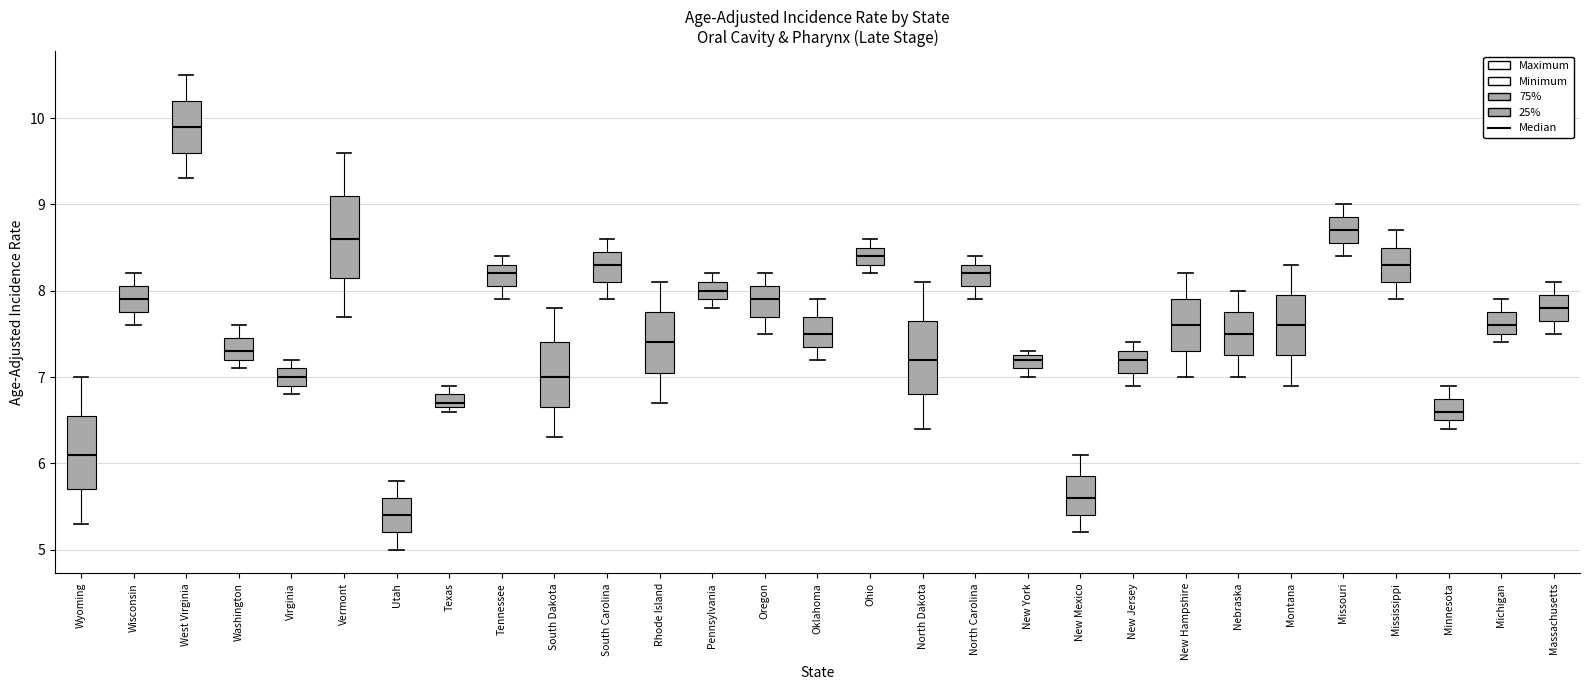

Reading left to right, transcribe this box plot: for each box, give where its median line is, the range the box spans, and where its two whiskers end, as read against the y-axis. The values are not printed on the chart, so give them approximately, as read against the axis.

Wyoming: median 6.1, box 5.7 to 6.6, whiskers 5.3 to 7.0
Wisconsin: median 7.9, box 7.8 to 8.1, whiskers 7.6 to 8.2
West Virginia: median 9.9, box 9.6 to 10.2, whiskers 9.3 to 10.5
Washington: median 7.3, box 7.2 to 7.5, whiskers 7.1 to 7.6
Virginia: median 7.0, box 6.9 to 7.1, whiskers 6.8 to 7.2
Vermont: median 8.6, box 8.2 to 9.1, whiskers 7.7 to 9.6
Utah: median 5.4, box 5.2 to 5.6, whiskers 5.0 to 5.8
Texas: median 6.7 (just above the box's lower edge), box 6.7 to 6.8, whiskers 6.6 to 6.9
Tennessee: median 8.2, box 8.1 to 8.3, whiskers 7.9 to 8.4
South Dakota: median 7.0, box 6.7 to 7.4, whiskers 6.3 to 7.8
South Carolina: median 8.3, box 8.1 to 8.5, whiskers 7.9 to 8.6
Rhode Island: median 7.4, box 7.1 to 7.8, whiskers 6.7 to 8.1
Pennsylvania: median 8.0, box 7.9 to 8.1, whiskers 7.8 to 8.2
Oregon: median 7.9, box 7.7 to 8.1, whiskers 7.5 to 8.2
Oklahoma: median 7.5, box 7.4 to 7.7, whiskers 7.2 to 7.9
Ohio: median 8.4, box 8.3 to 8.5, whiskers 8.2 to 8.6
North Dakota: median 7.2, box 6.8 to 7.7, whiskers 6.4 to 8.1
North Carolina: median 8.2, box 8.1 to 8.3, whiskers 7.9 to 8.4
New York: median 7.2, box 7.1 to 7.3, whiskers 7.0 to 7.3 (just above the box's upper edge)
New Mexico: median 5.6, box 5.4 to 5.9, whiskers 5.2 to 6.1
New Jersey: median 7.2, box 7.1 to 7.3, whiskers 6.9 to 7.4
New Hampshire: median 7.6, box 7.3 to 7.9, whiskers 7.0 to 8.2
Nebraska: median 7.5, box 7.3 to 7.8, whiskers 7.0 to 8.0
Montana: median 7.6, box 7.3 to 8.0, whiskers 6.9 to 8.3
Missouri: median 8.7, box 8.6 to 8.9, whiskers 8.4 to 9.0
Mississippi: median 8.3, box 8.1 to 8.5, whiskers 7.9 to 8.7
Minnesota: median 6.6, box 6.5 to 6.8, whiskers 6.4 to 6.9
Michigan: median 7.6, box 7.5 to 7.8, whiskers 7.4 to 7.9
Massachusetts: median 7.8, box 7.7 to 8.0, whiskers 7.5 to 8.1